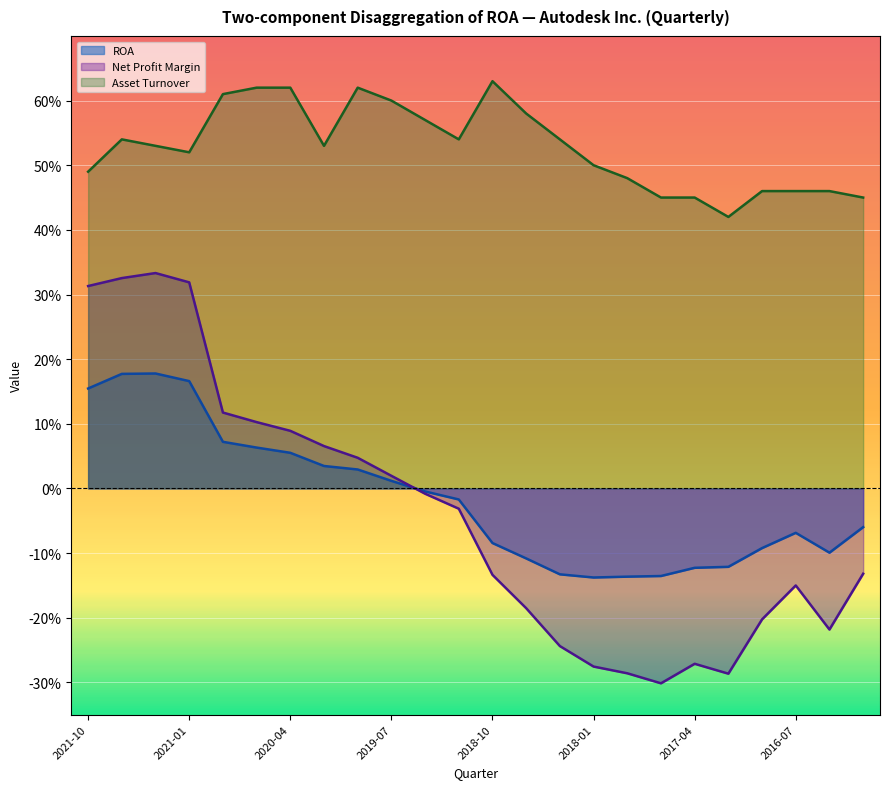

Where does the ROA series first go above 0?

2021-10